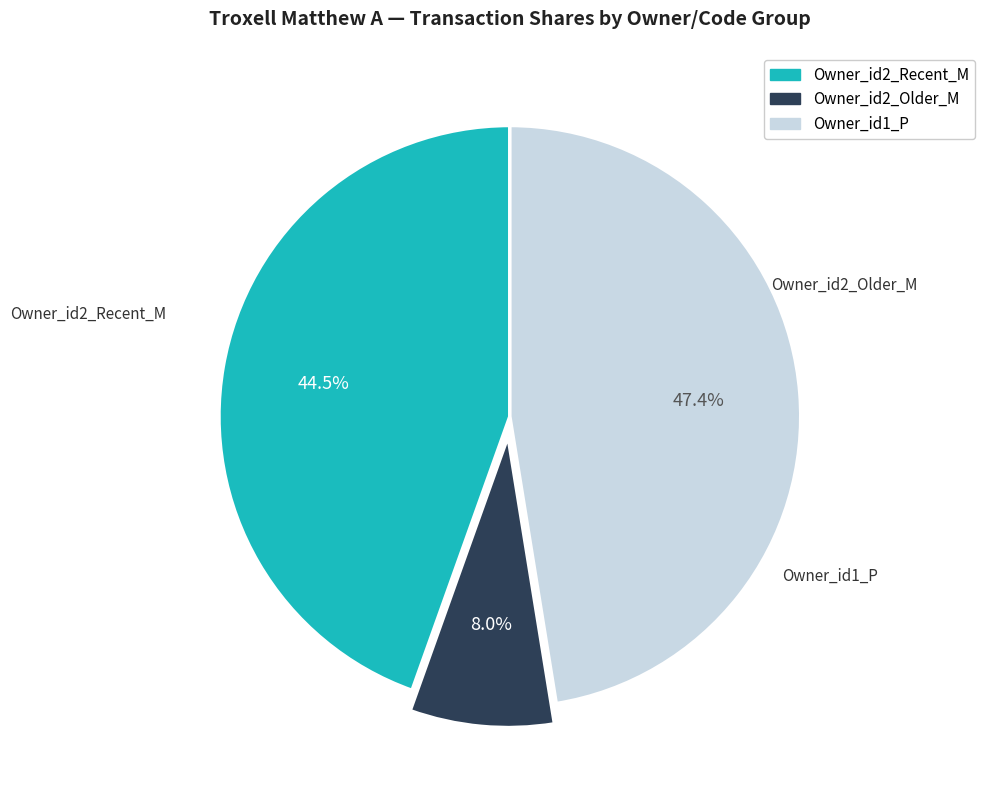

Approximately how many times larger is the value at Owner_id1_P compared to Owner_id2_Recent_M?

1.1